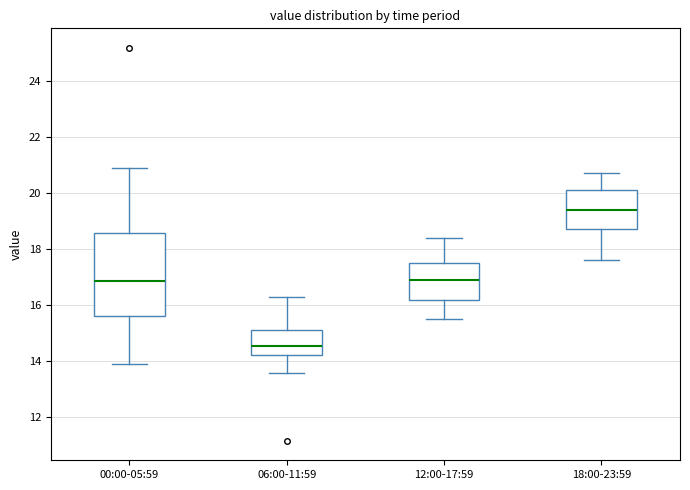

Where is the lower edge of the box for 06:00-11:59 on the y-axis? The values are not printed on the chart, so give them approximately, as read against the axis.

14.2